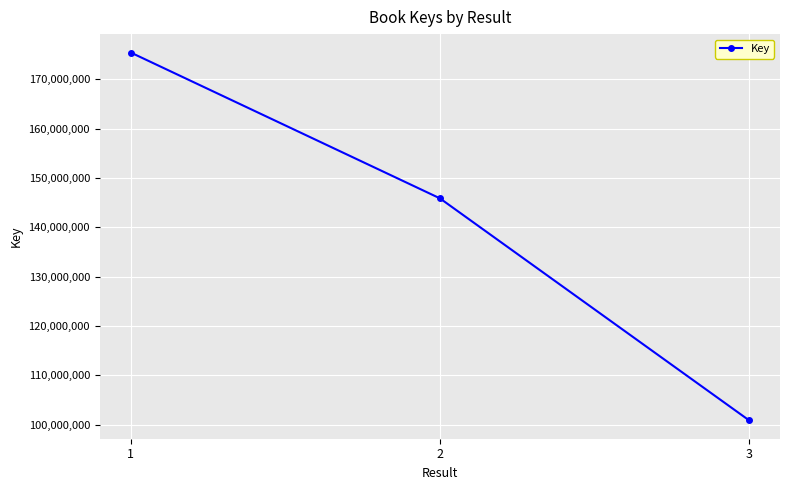

What is the change in value from 2 to 3?

-45005208